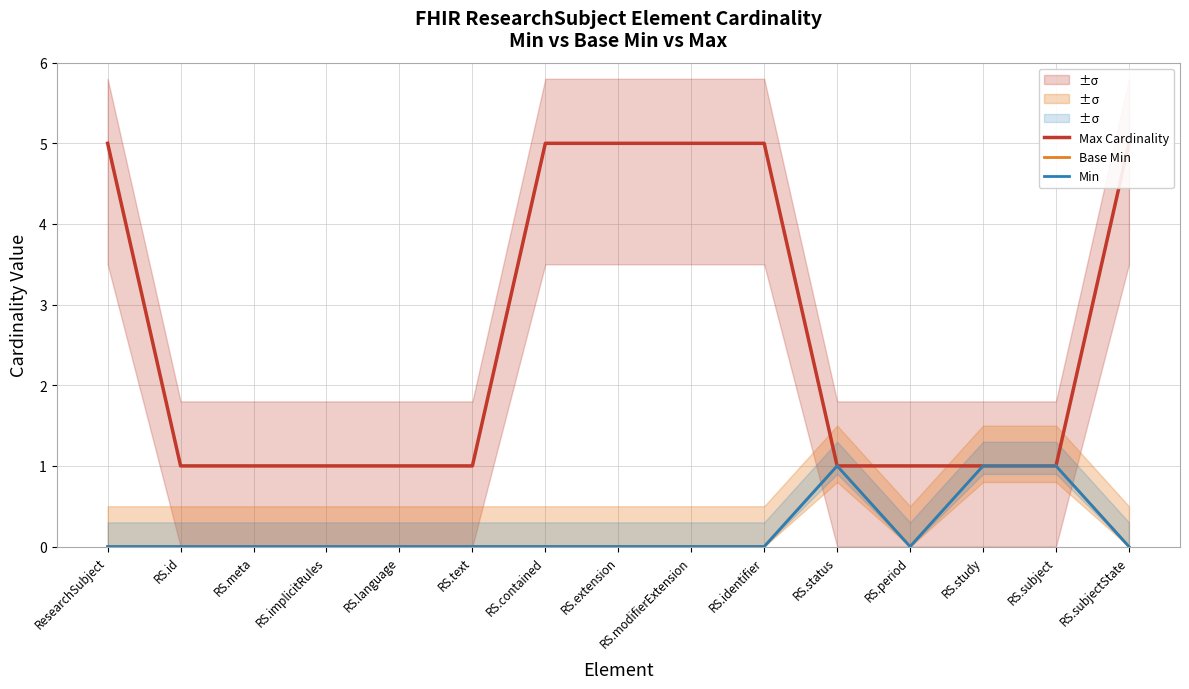

What position from the right is RS.study?

3